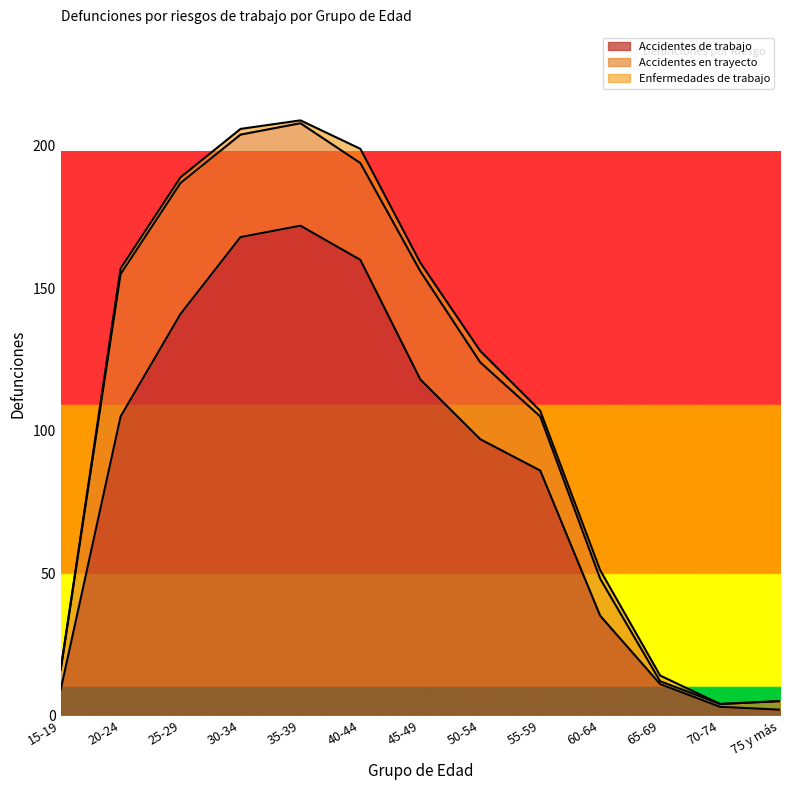

Which series has the largest range (max minus min)?

Accidentes de trabajo